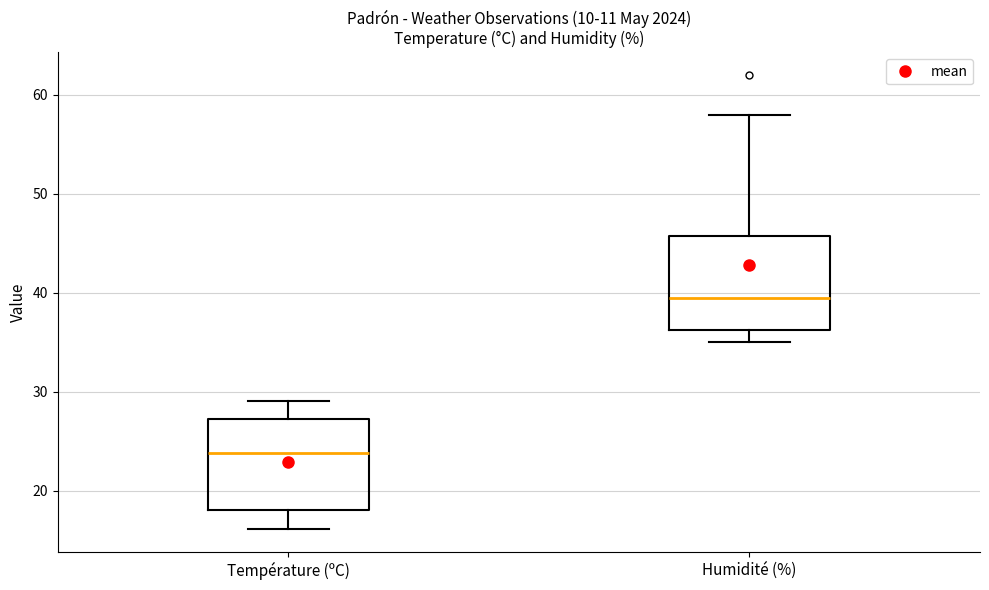

Reading left to right, transcribe this box plot: for each box, give where its median line is, the range the box spans, and where its two whiskers end, as read against the y-axis. The values are not printed on the chart, so give them approximately, as read against the axis.

Température (ºC): median 24, box 18 to 27, whiskers 16 to 29
Humidité (%): median 40, box 36 to 46, whiskers 35 to 58